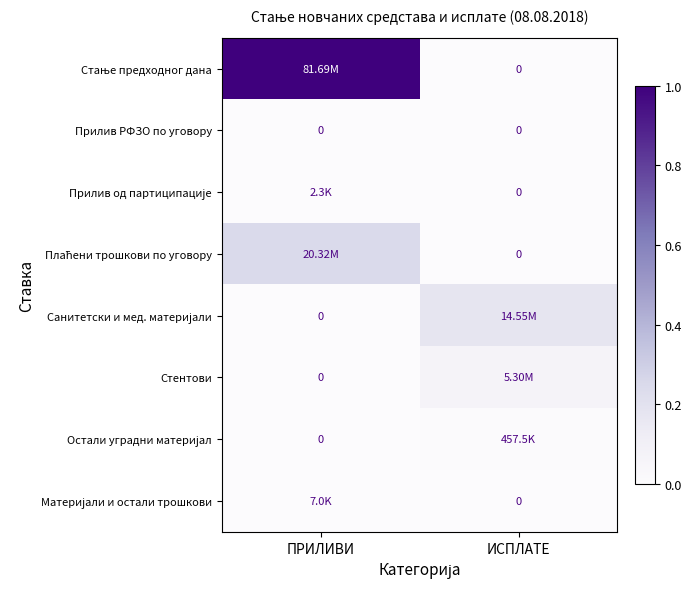

At how many categories does at least one series exceed 0?

2